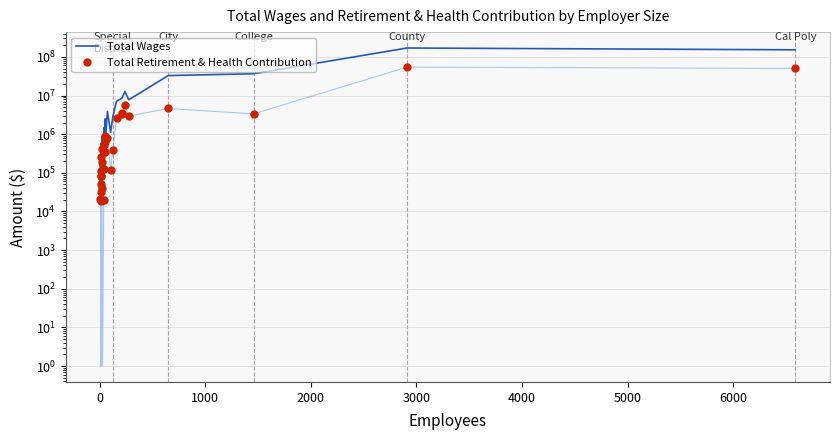

Reading left to right, list all the values displayed in this chart.

Total Wages: 63899	176802	36732	211133	311000	89741	51361	414220	449002	583874	363336	470953	878469	123384	328028	1455769	693177	2494498	1458715	757823	3906269	1111041	2832574	7112606	8540616	9064291	12690686	7774515	32928749	36602147	169834095	152638479
Total Retirement & Health Contribution: 21030	51690	0	31200	84699	18444	0	109142	80557	255146	40000	190273	408467	0	19962	527981	129020	893127	639813	346752	792206	121358	397347	2575282	3301899	3553123	5525477	2947246	4625107	3352780	54349734	50329303